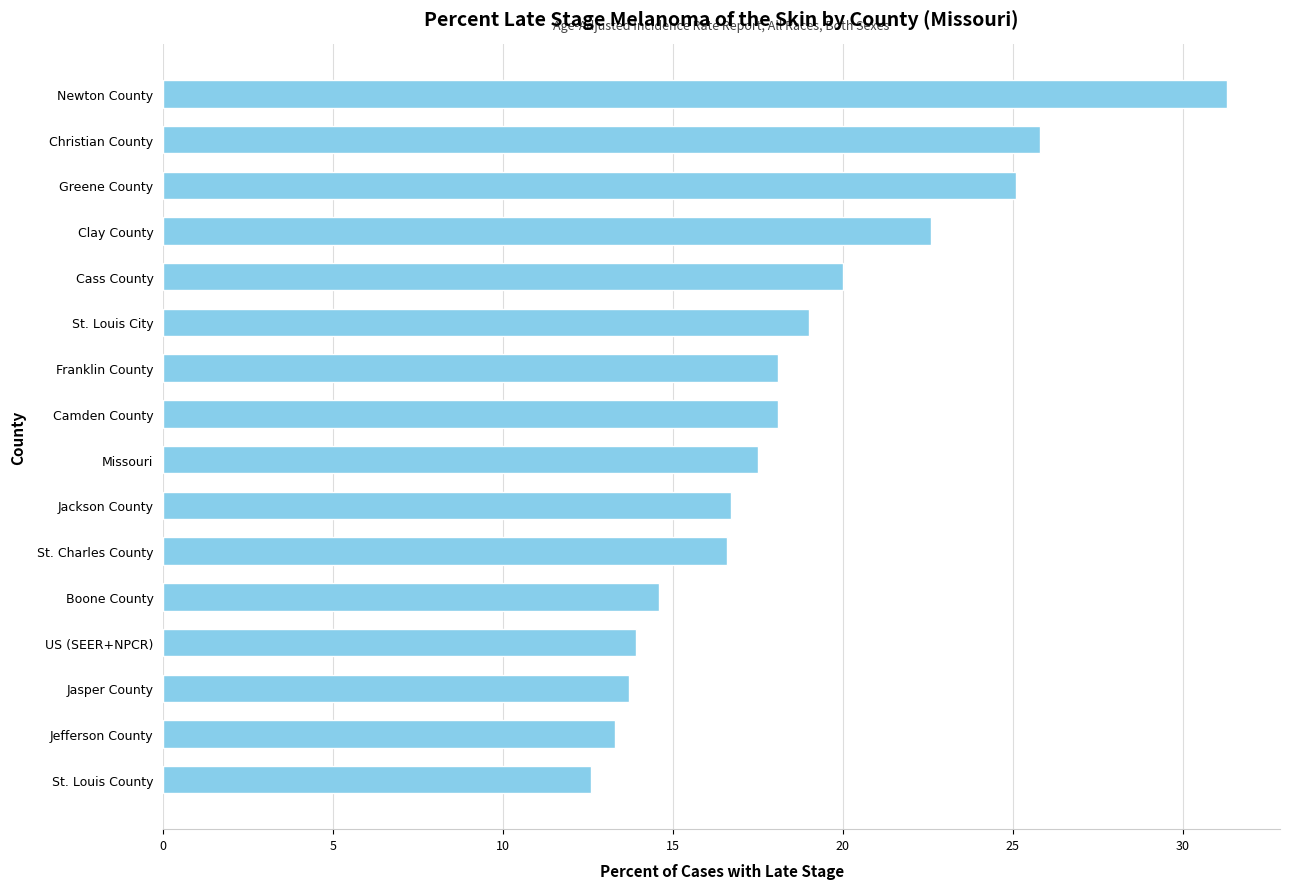

Are the bars horizontal?

Yes